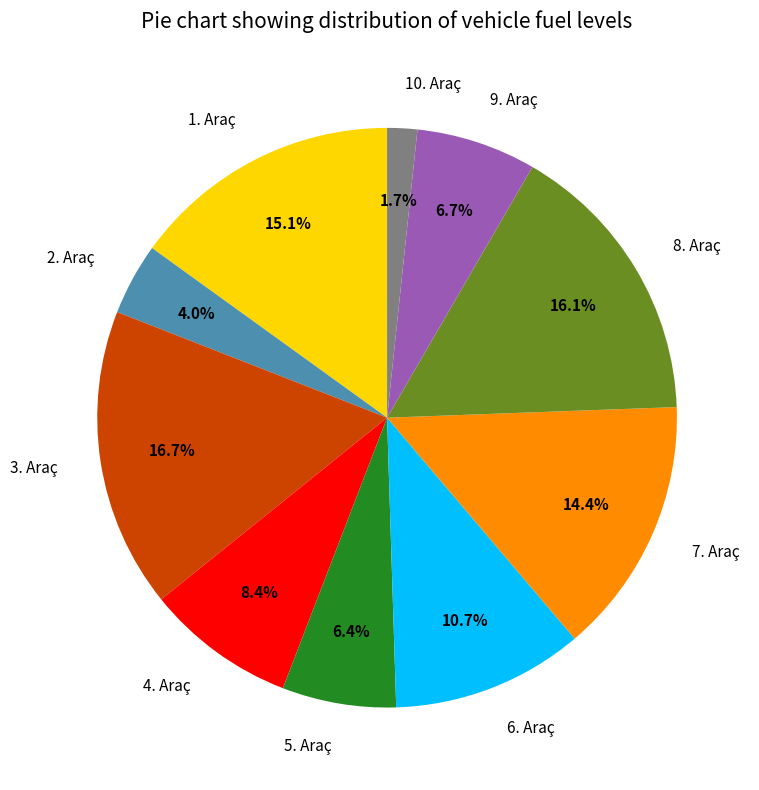

Does 10. Araç represent more than half of the total?

No